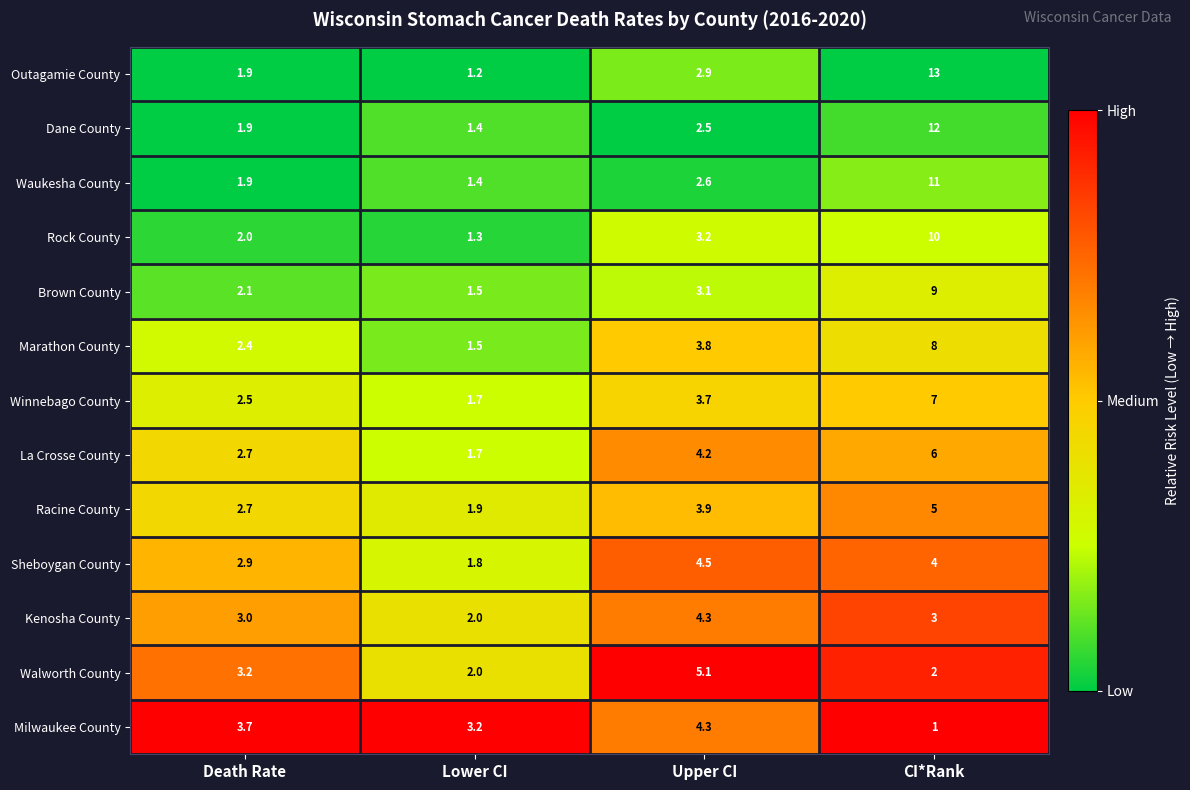

What is the difference between the second highest and second lowest values in the Marathon County series?

1.4